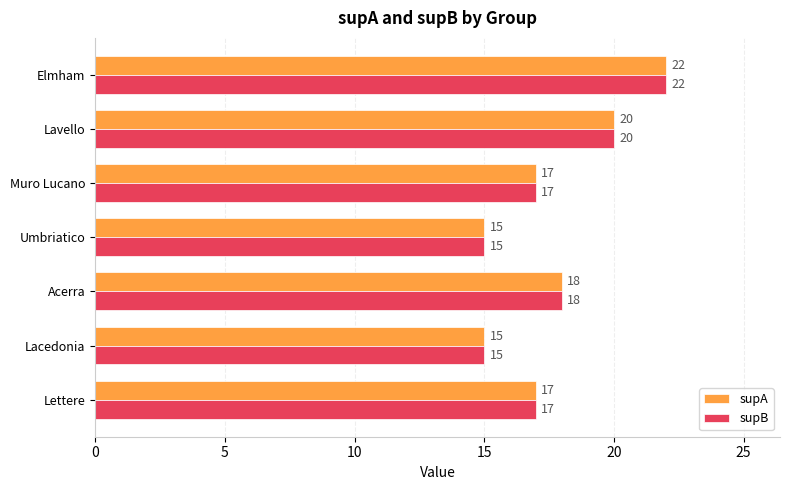

What is the difference between the maximum and second lowest values in the supB series?

7